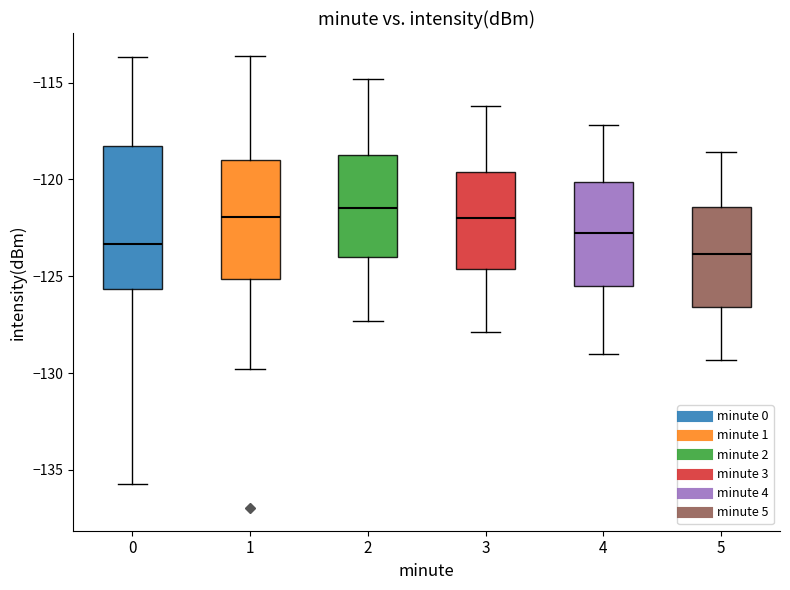

Reading left to right, read every box against the y-axis: the position of its median line, the range the box covers, and the ends of its whiskers. The values are not printed on the chart, so give them approximately, as read against the axis.

0: median -123.5, box -125.5 to -118.5, whiskers -135.5 to -113.5
1: median -122.0, box -125.0 to -119.0, whiskers -130.0 to -113.5
2: median -121.5, box -124.0 to -118.5, whiskers -127.5 to -115.0
3: median -122.0, box -124.5 to -119.5, whiskers -128.0 to -116.0
4: median -122.5, box -125.5 to -120.0, whiskers -129.0 to -117.0
5: median -124.0, box -126.5 to -121.5, whiskers -129.5 to -118.5